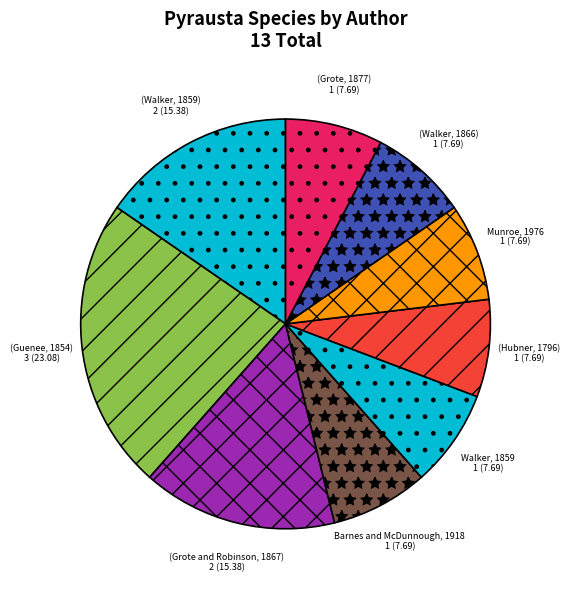

True or false: (Grote, 1877) accounts for 3% of the total.

False